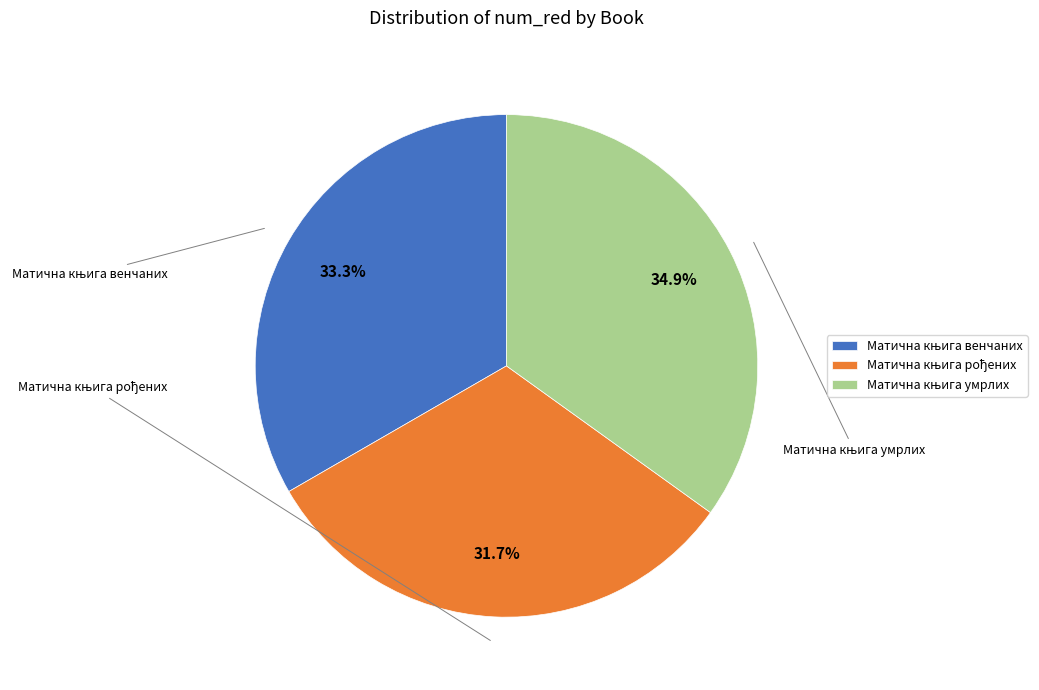

How many slices are in this pie chart?

3